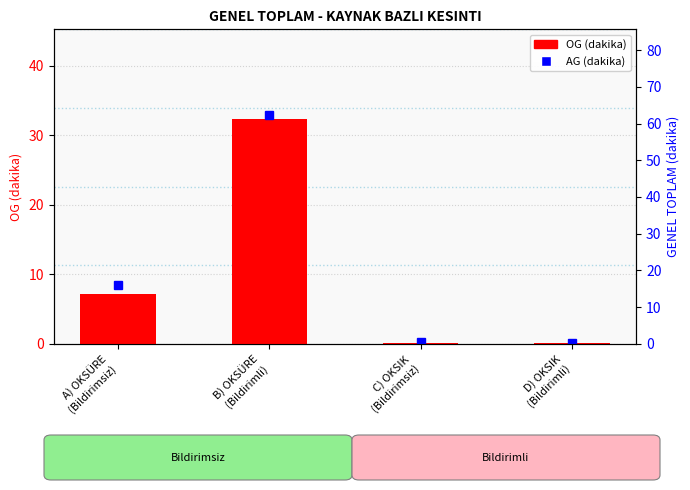

List the labels in order of value, smallest first.

D) OKSIK
(Bildirimli), C) OKSIK
(Bildirimsiz), A) OKSÜRE
(Bildirimsiz), B) OKSÜRE
(Bildirimli)